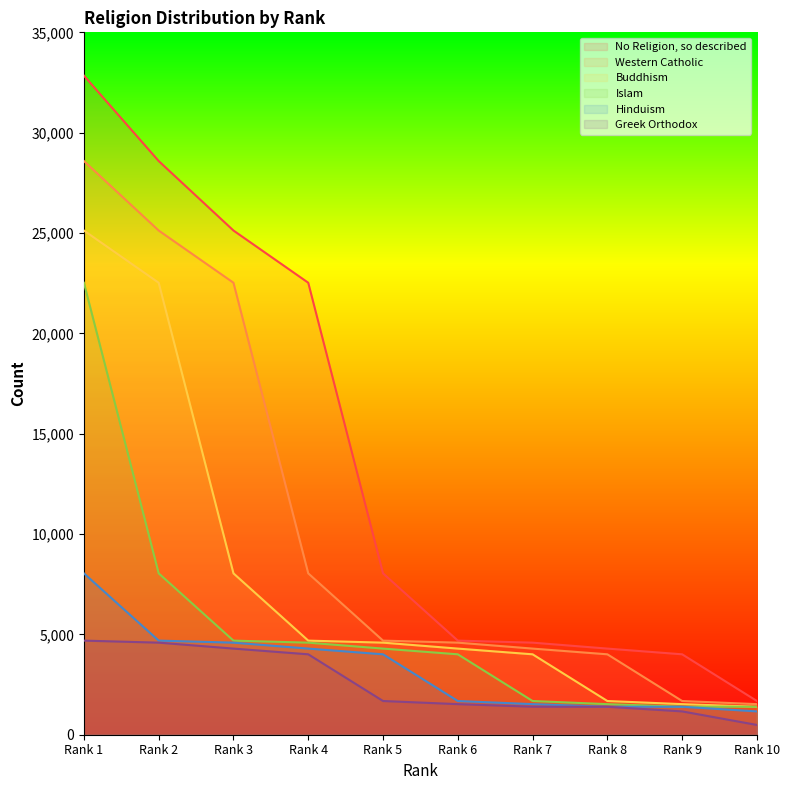

What is the approximate value of Western Catholic at Rank 10, to the nearest 100?

1500